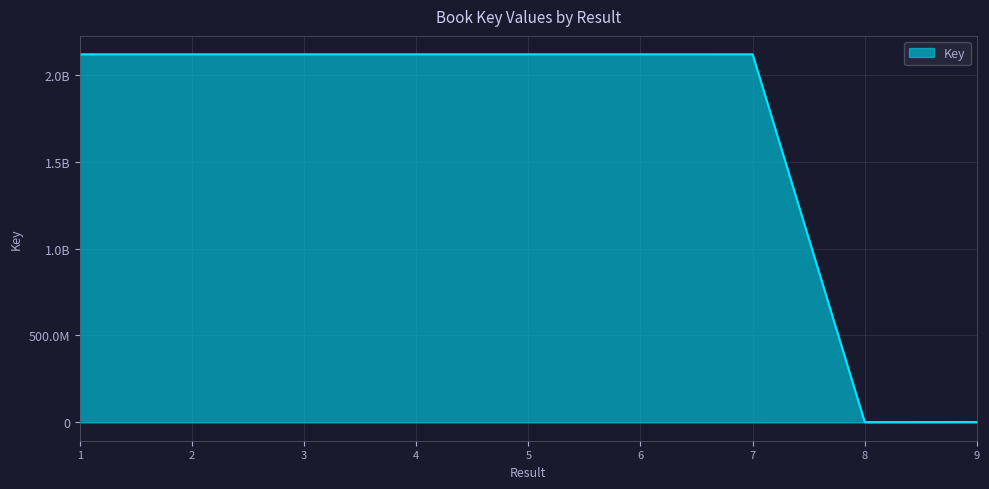

Does the chart display data point markers on the line(s)?

No